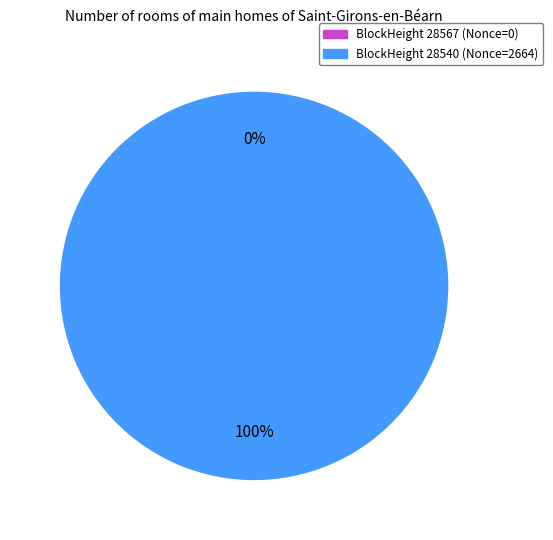

Rank the categories by value from highest to lowest.

28540, 28567